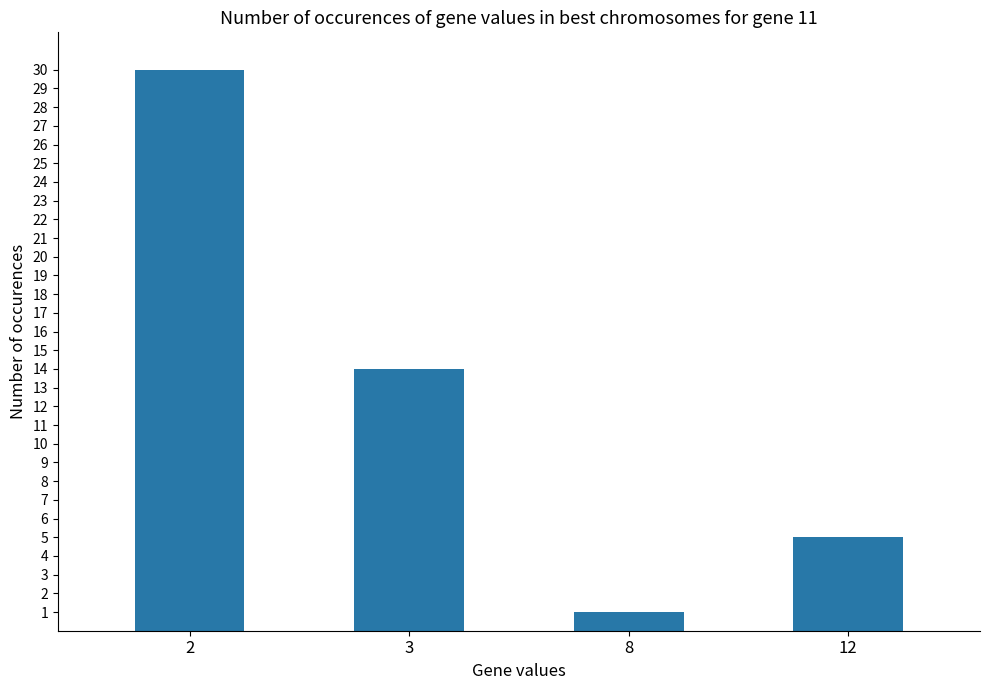

What is the change in value from 8 to 12?

+4